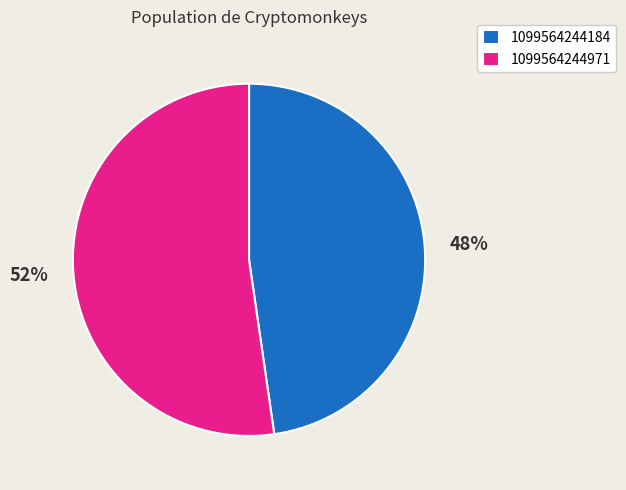

To the nearest percent, what percentage of the pie is 1099564244184?

48%